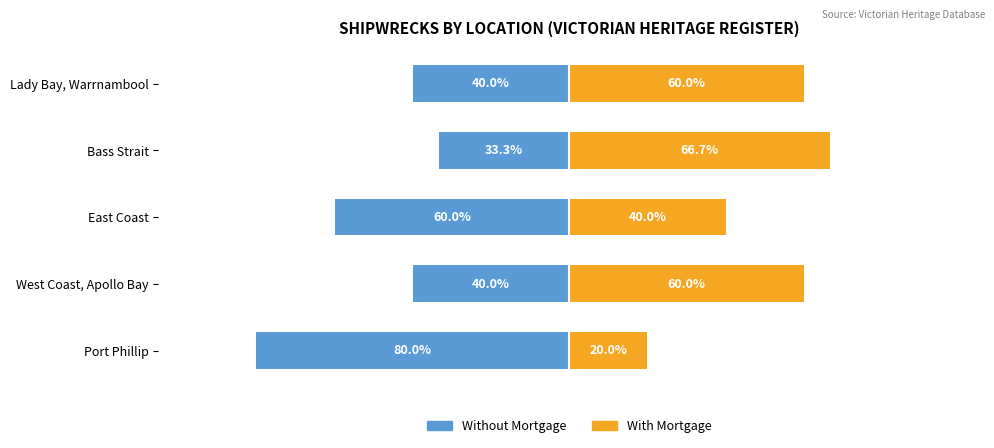

How many series are shown in this chart?

2